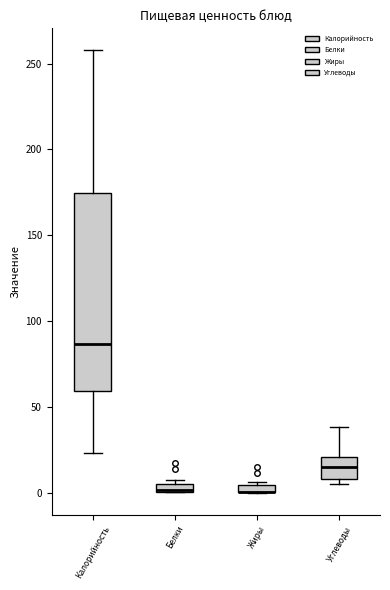

Comparing the boxes themselves (not the whiskers), which one is the tallest?

Калорийность